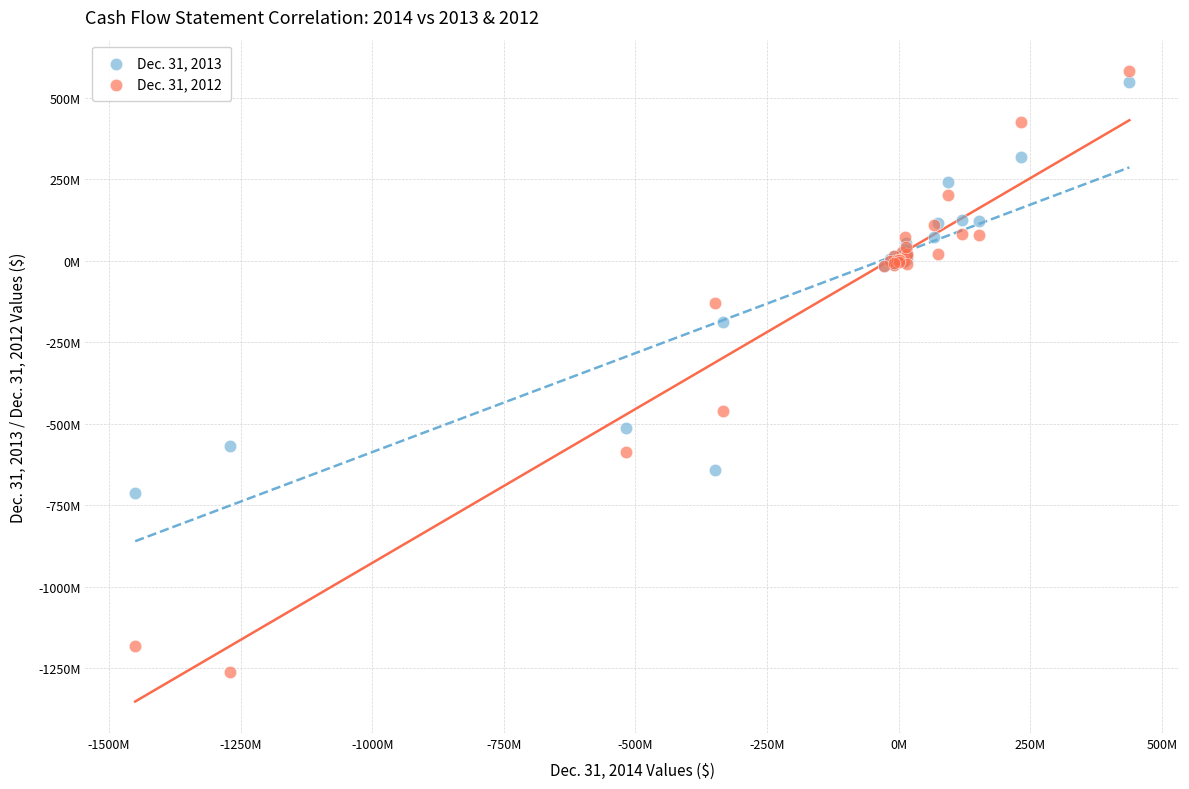

Which series reaches the minimum Y coordinate?

Dec. 31, 2012